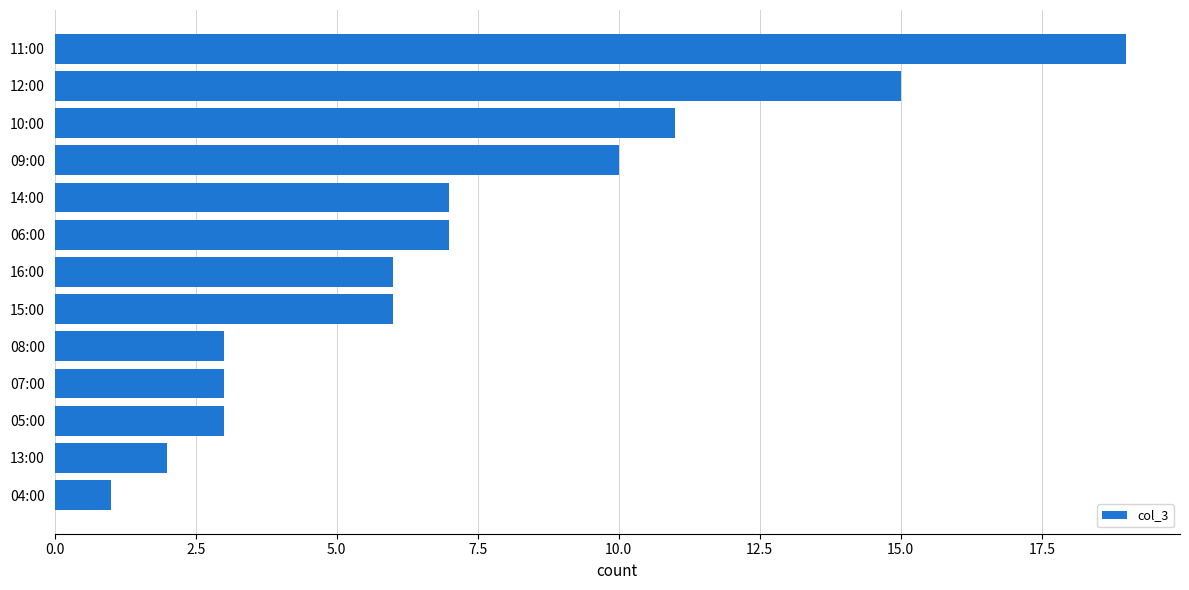

What is the smallest value displayed?

1